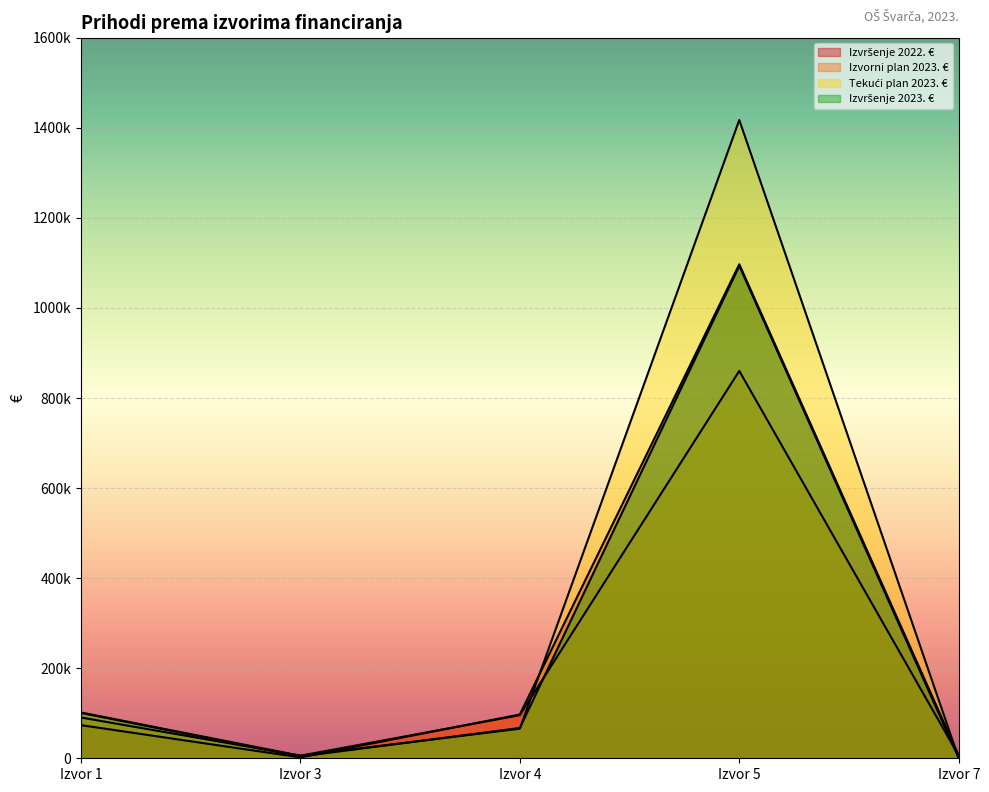

At Izvor 4, list the series in order from smallest to largest.

Tekući plan 2023. €, Izvršenje 2023. €, Izvorni plan 2023. €, Izvršenje 2022. €